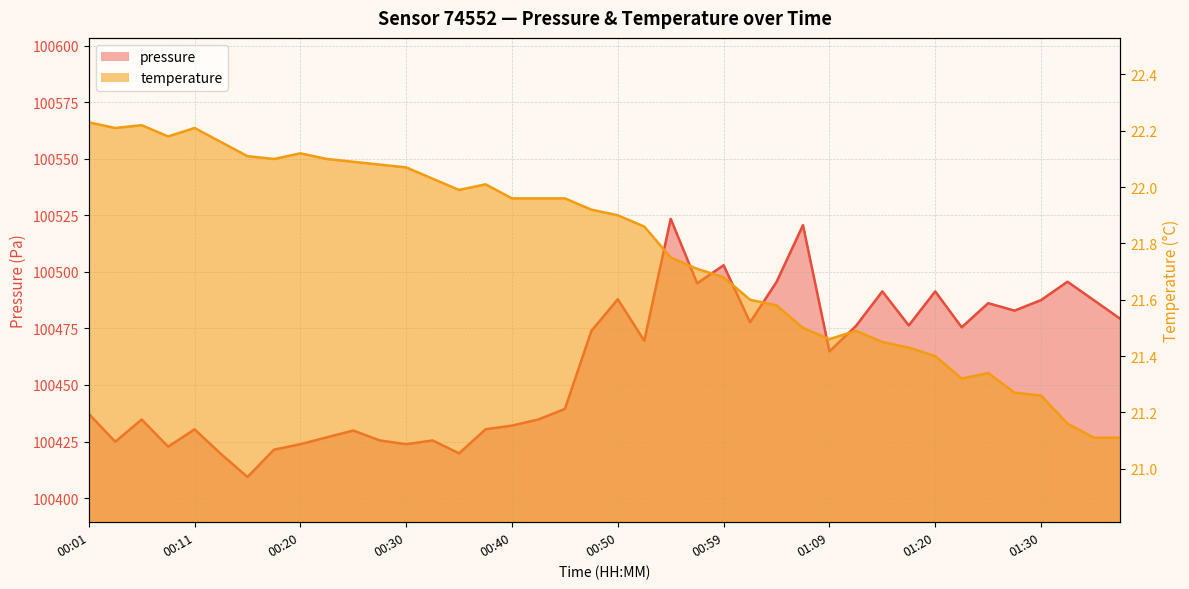

Which series has the widest spread of values?

pressure